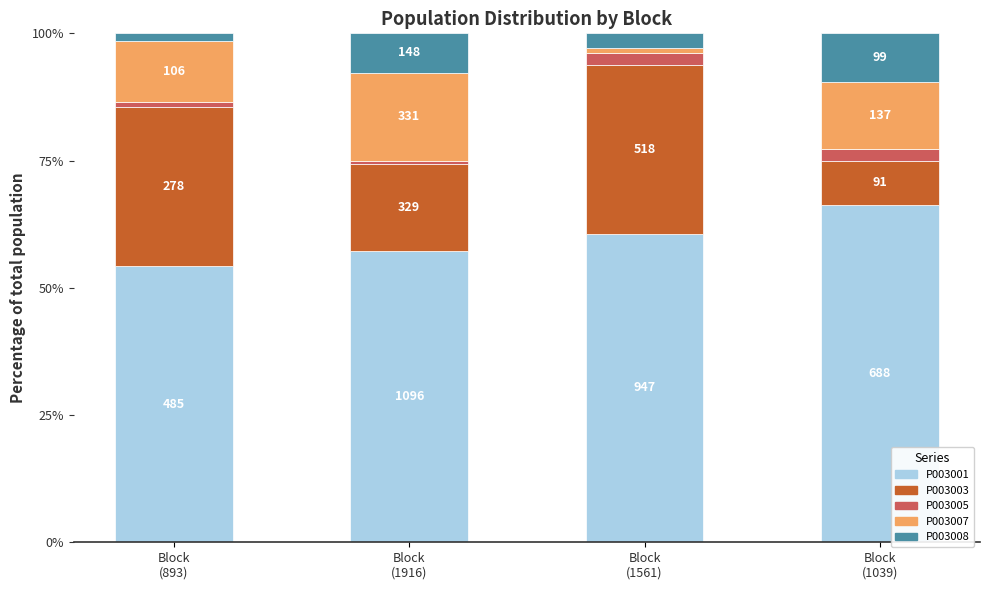

What are all the series names shown in the legend?

P003001, P003003, P003005, P003007, P003008